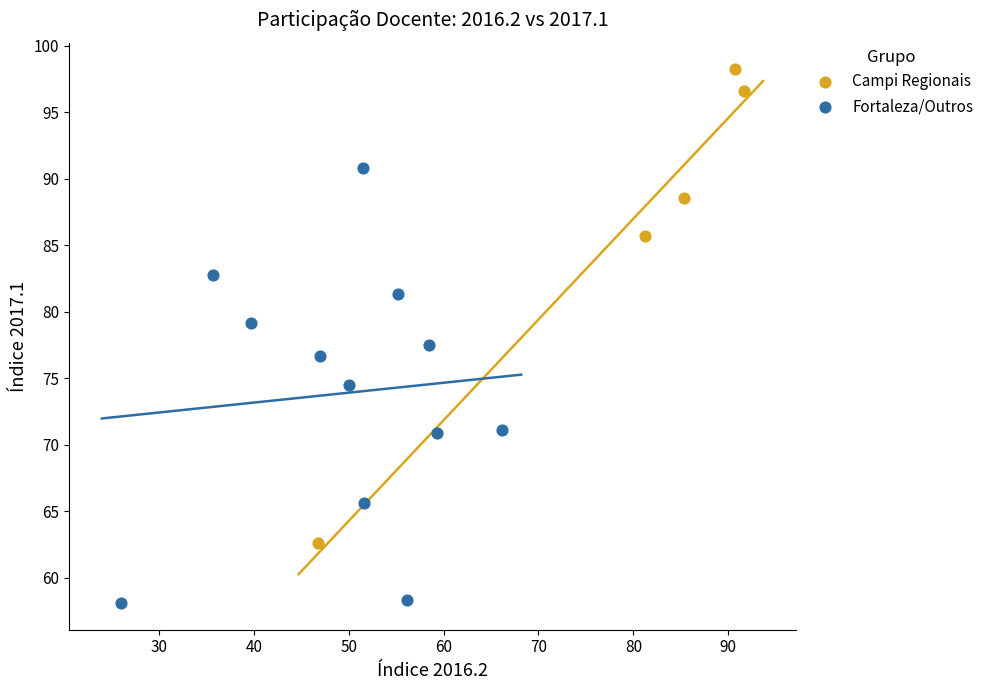

Which series reaches the maximum Y coordinate?

Campi Regionais